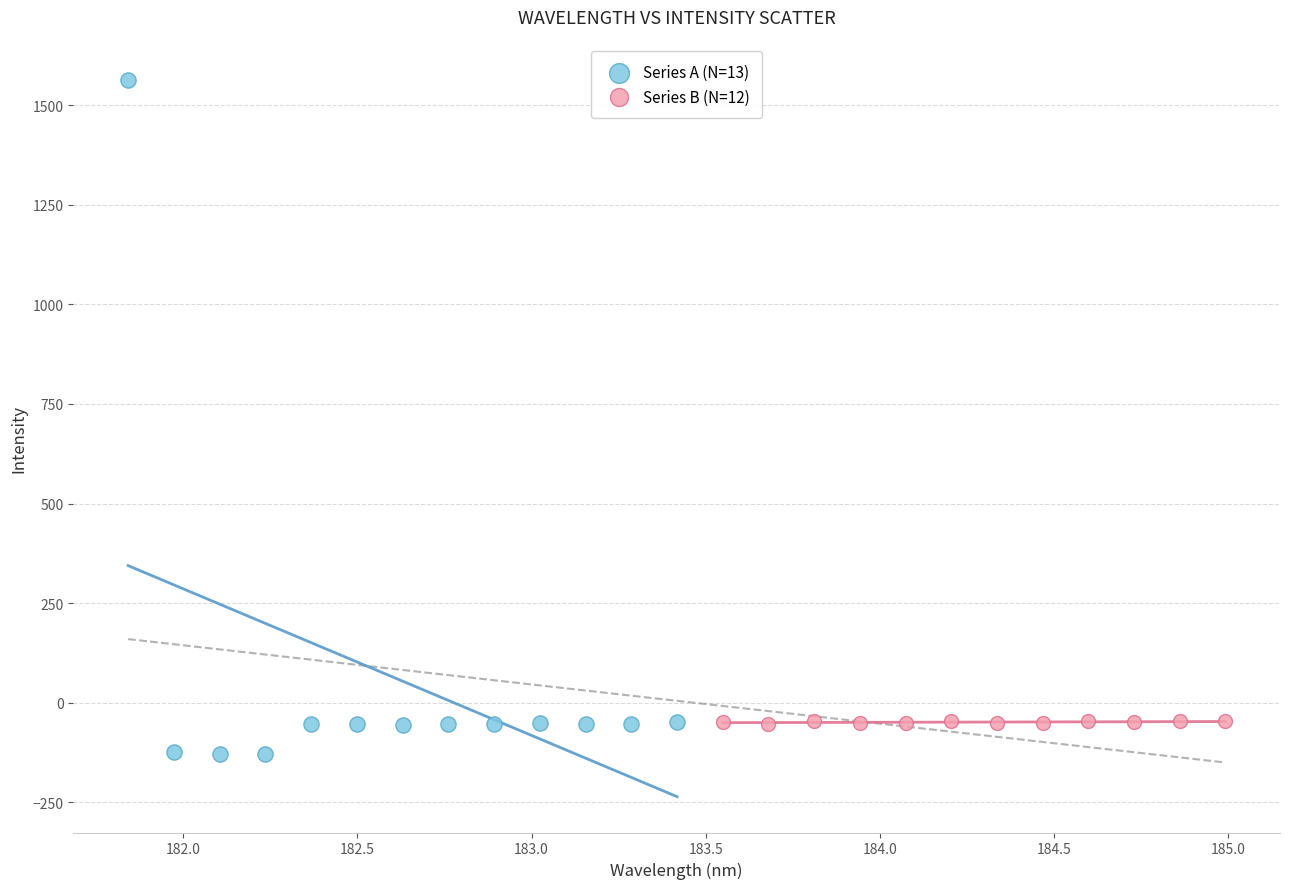

Which series reaches the minimum Y coordinate?

Series A (N=13)